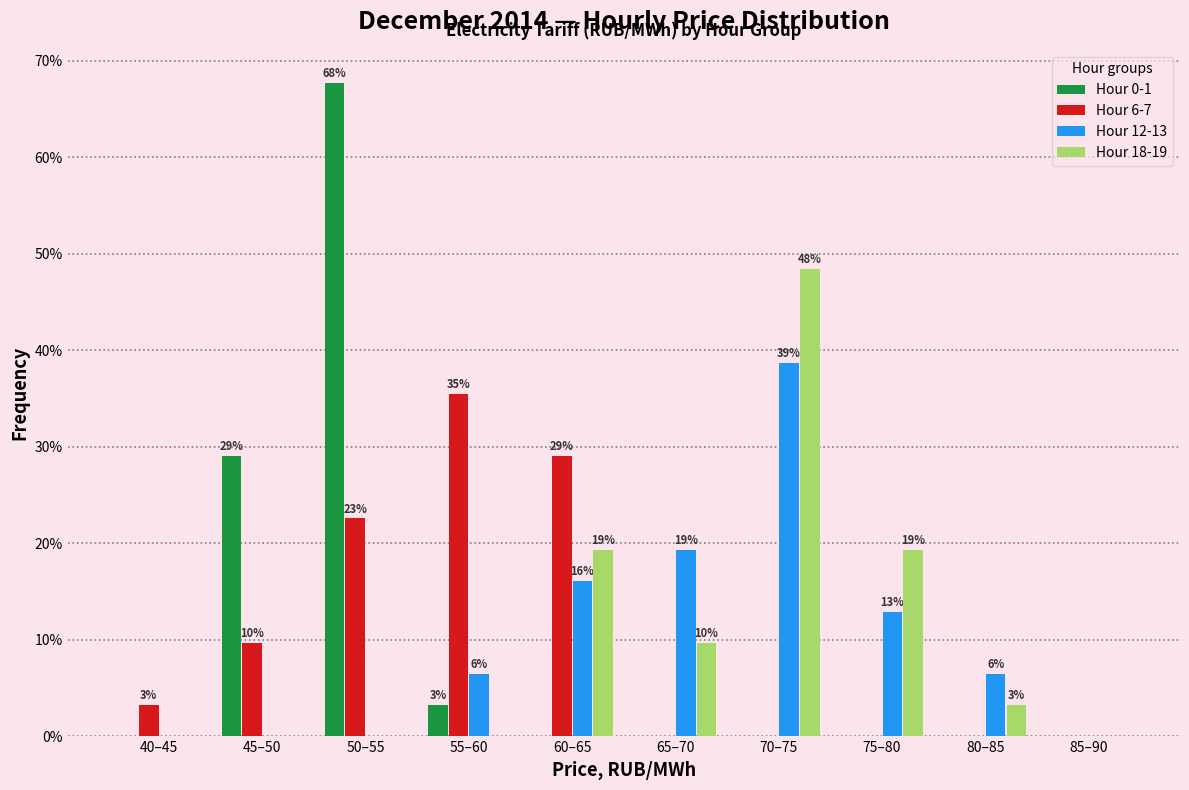

The value of Hour 0-1 at 60–65 is 0.0. True or false?

True